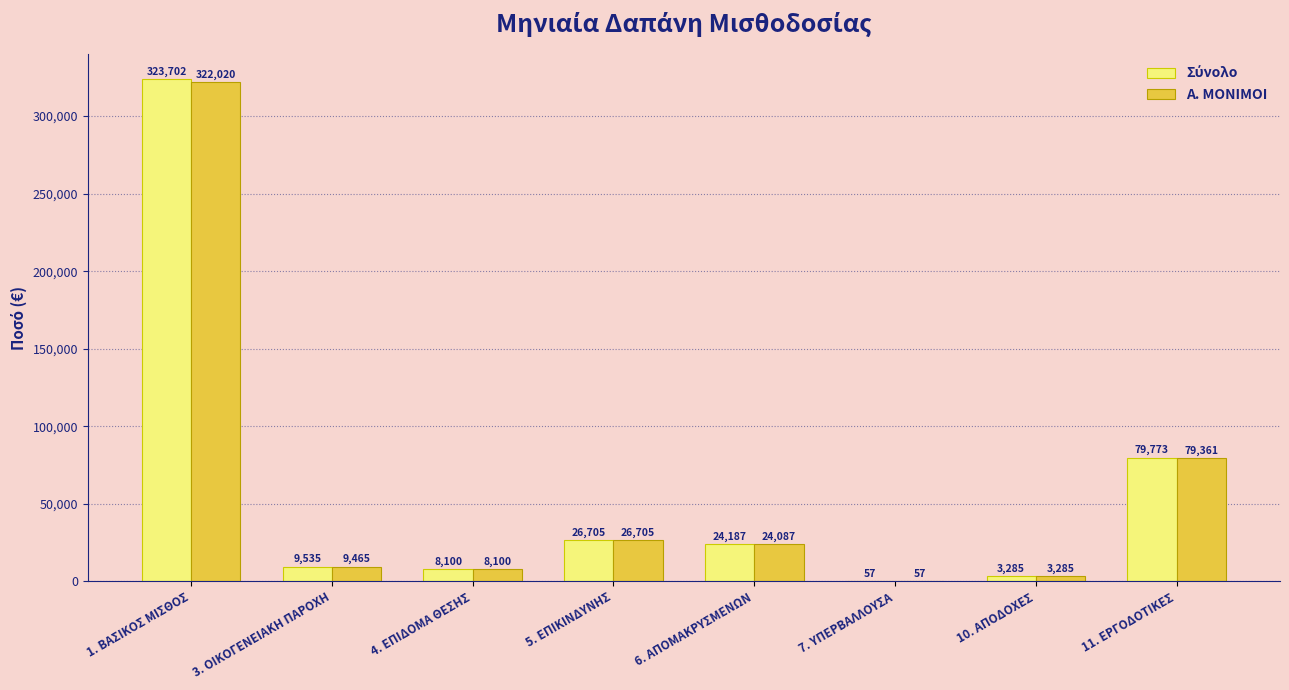

Which category has the highest value across all series?

1. ΒΑΣΙΚΟΣ ΜΙΣΘΟΣ